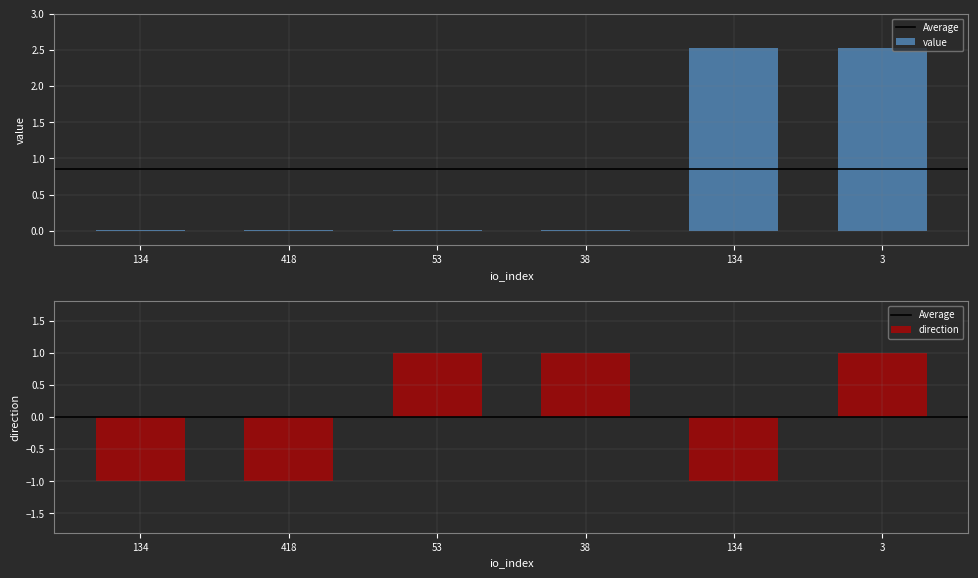

The value series shows 2.5 at 3. True or false?

True